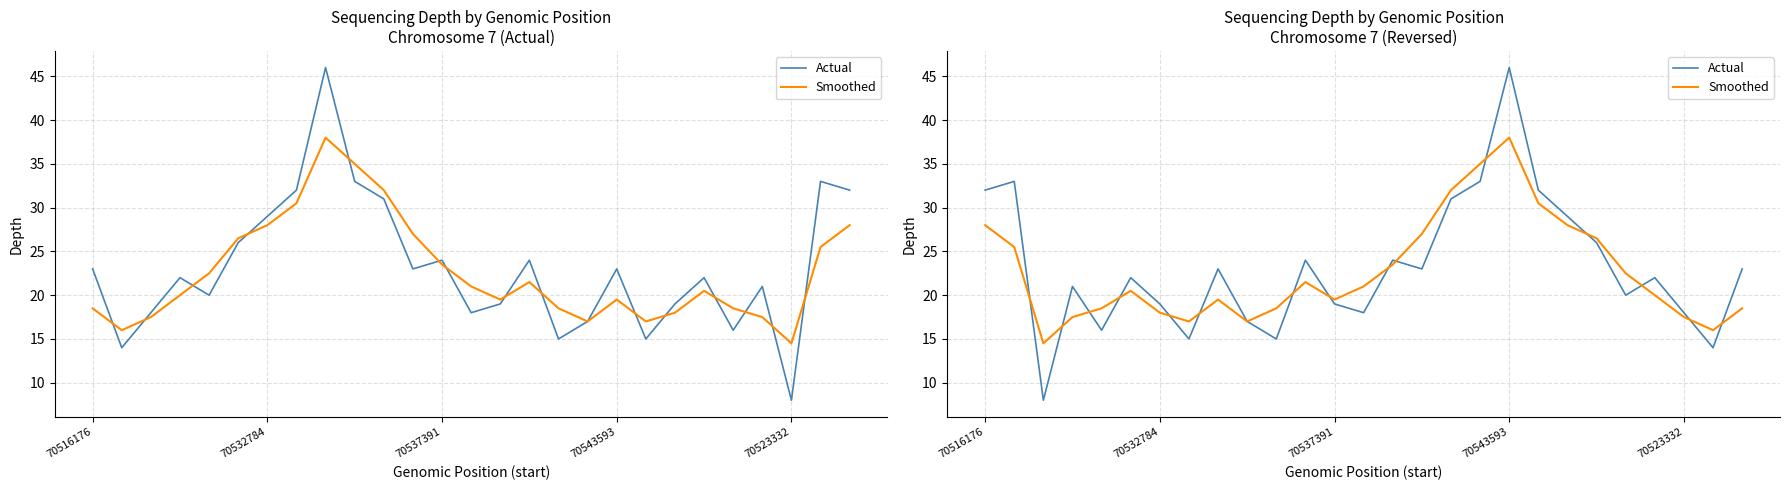

Which series ends up on top after the final intersection of Actual and Smoothed?

Actual